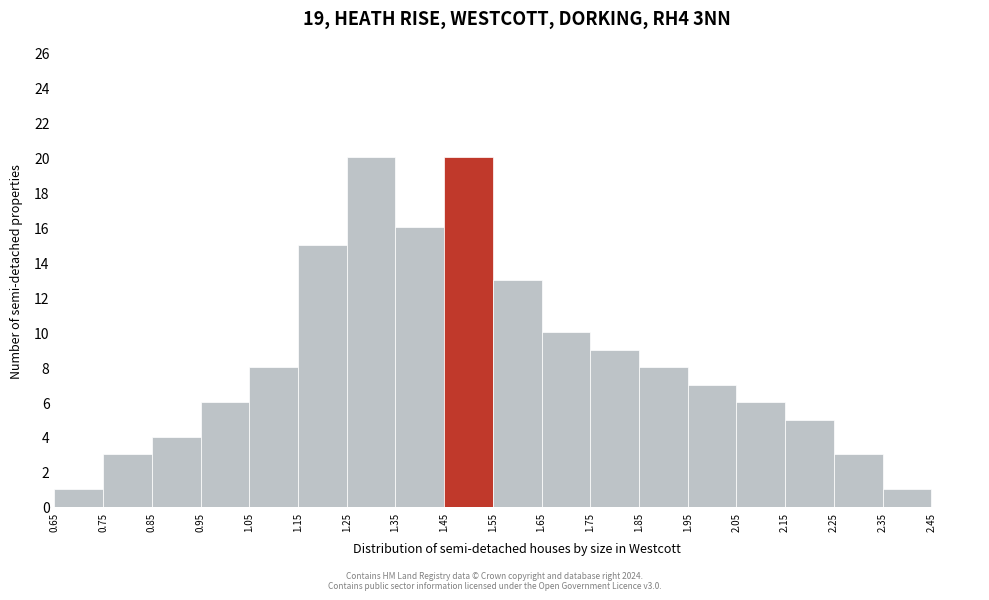

Reading left to right, list every bar in this chart as the range it spans on the x-axis followed by its height. The values are not printed on the chart, so give them approximately, as read against the axis.

0.65 to 0.75: 1
0.75 to 0.85: 3
0.85 to 0.95: 4
0.95 to 1.05: 6
1.05 to 1.15: 8
1.15 to 1.25: 15
1.25 to 1.35: 20
1.35 to 1.45: 16
1.45 to 1.55: 20
1.55 to 1.65: 13
1.65 to 1.75: 10
1.75 to 1.85: 9
1.85 to 1.95: 8
1.95 to 2.05: 7
2.05 to 2.15: 6
2.15 to 2.25: 5
2.25 to 2.35: 3
2.35 to 2.45: 1